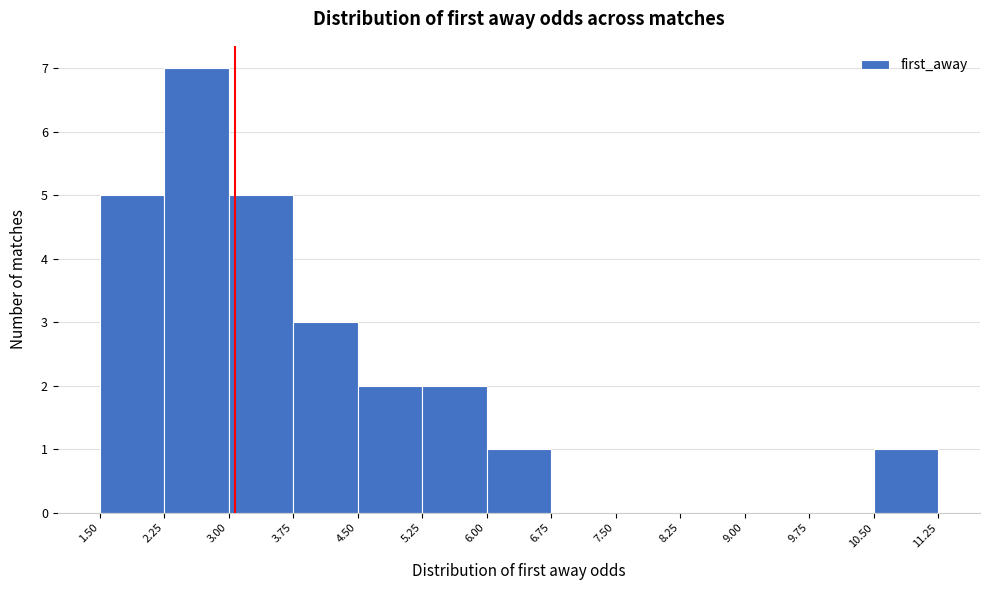

Which range on the x-axis has the tallest bar?

2.25 to 3.00